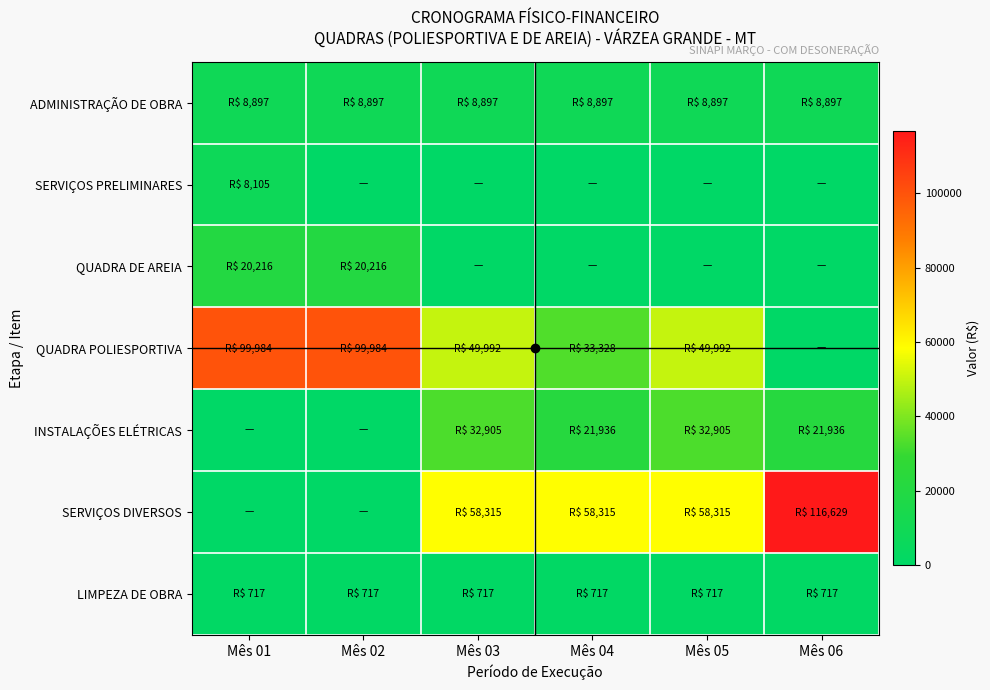

Between Mês 02 and Mês 04, which series saw the biggest shift?

QUADRA POLIESPORTIVA